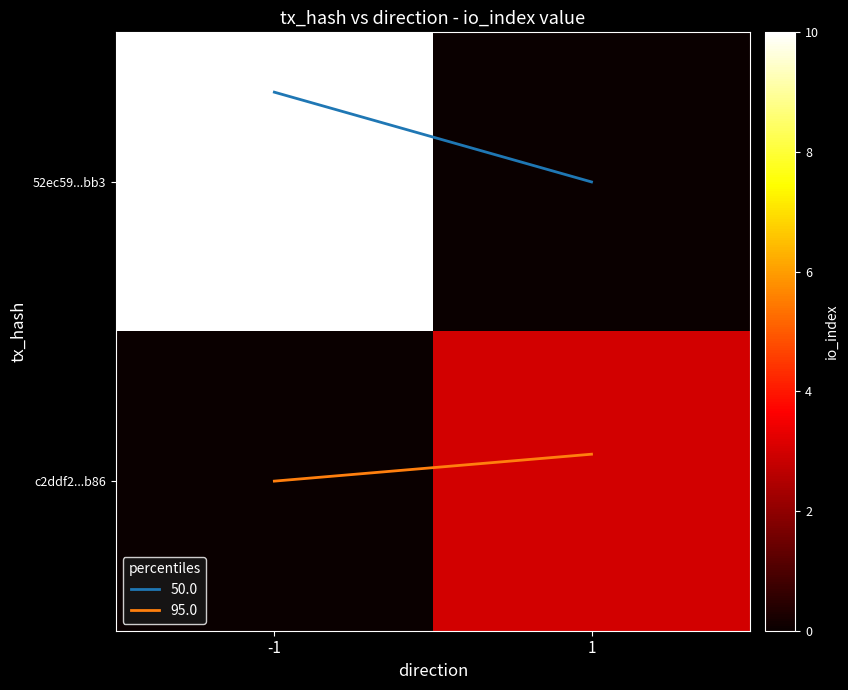

Reading left to right, transcribe all the data shown in this chart.

52ec59...bb3: -1=10	1=0
c2ddf2...b86: -1=0	1=3